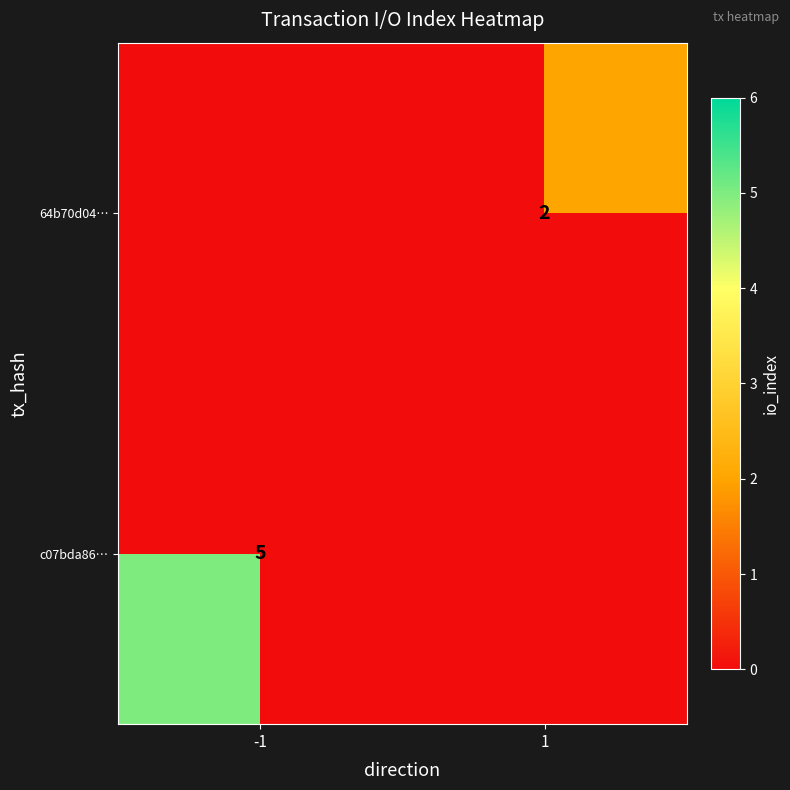

Count the number of categories in the chart.

2